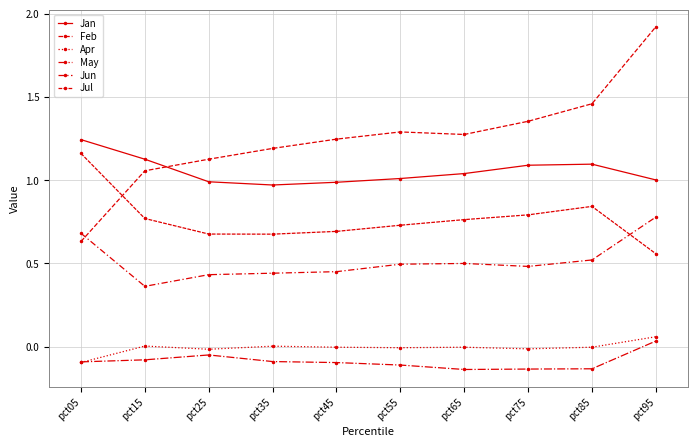

Is this an area chart (filled region under the line)?

No